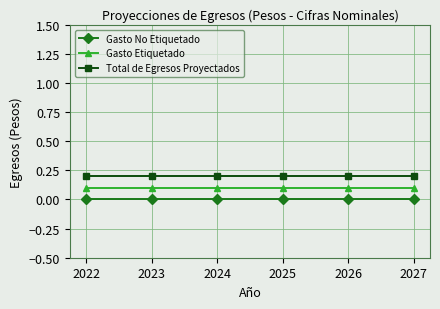

True or false: Gasto Etiquetado and Gasto No Etiquetado intersect in this chart.

False